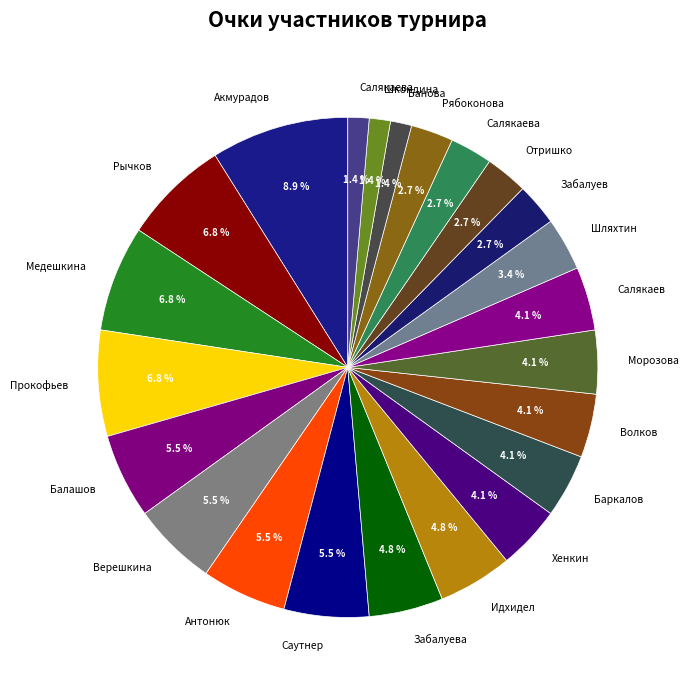

How many slices are in this pie chart?

23